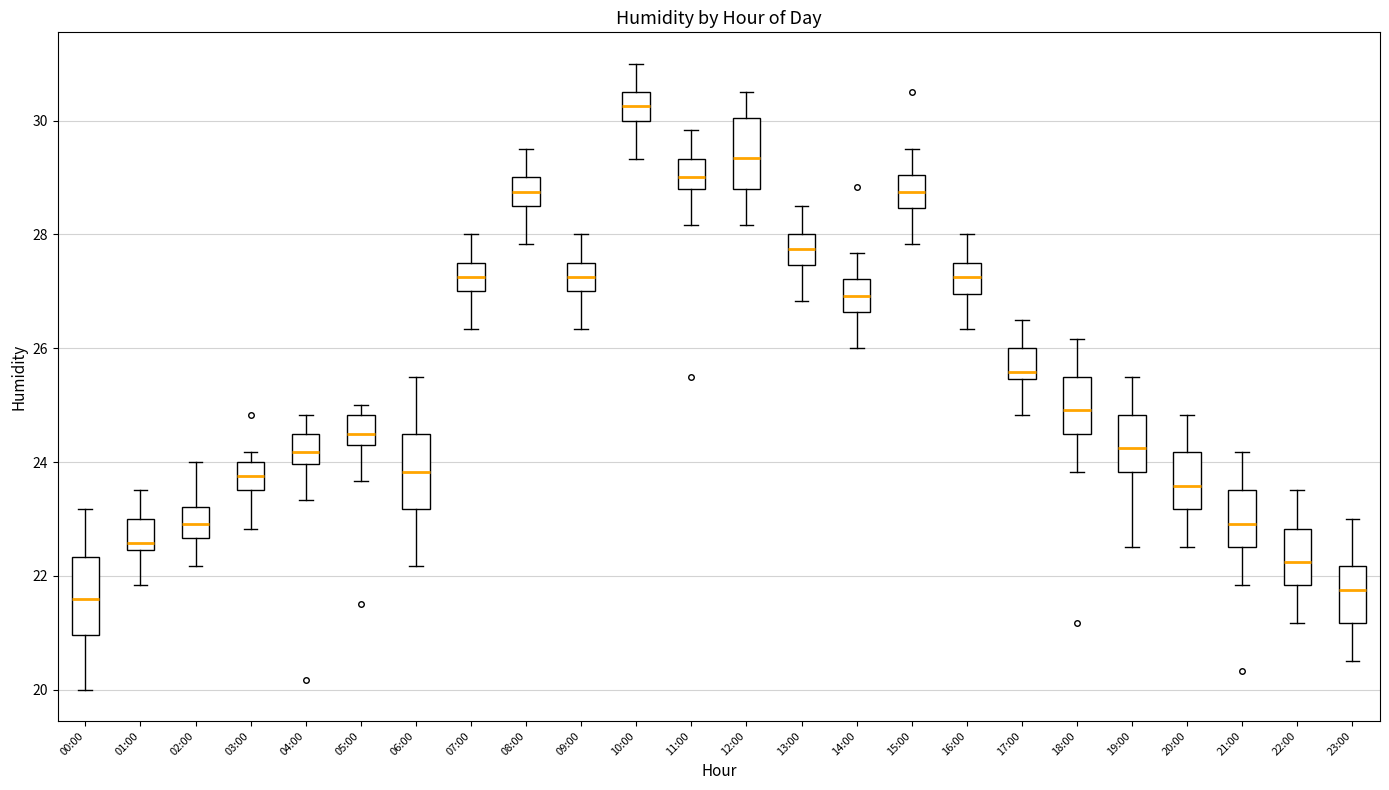

Where is the upper edge of the box for 21:00 on the y-axis? The values are not printed on the chart, so give them approximately, as read against the axis.

23.6